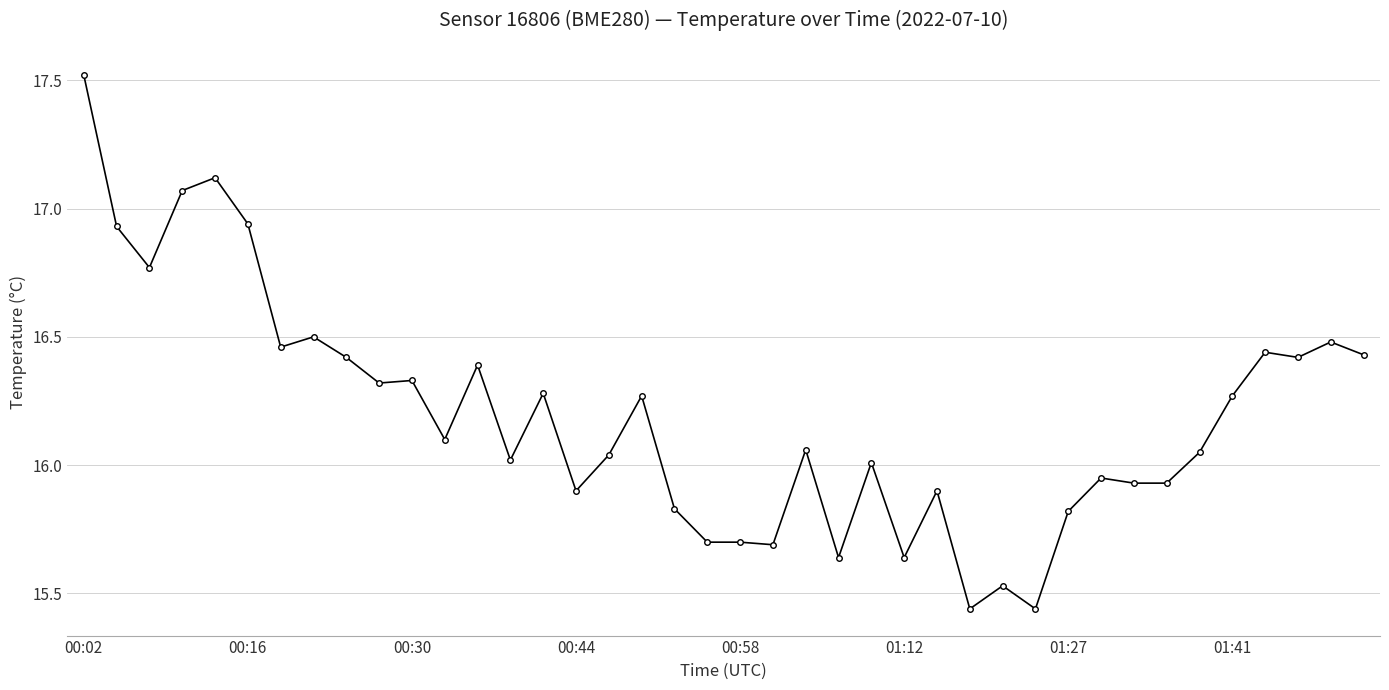

What is the greatest value displayed?

17.5